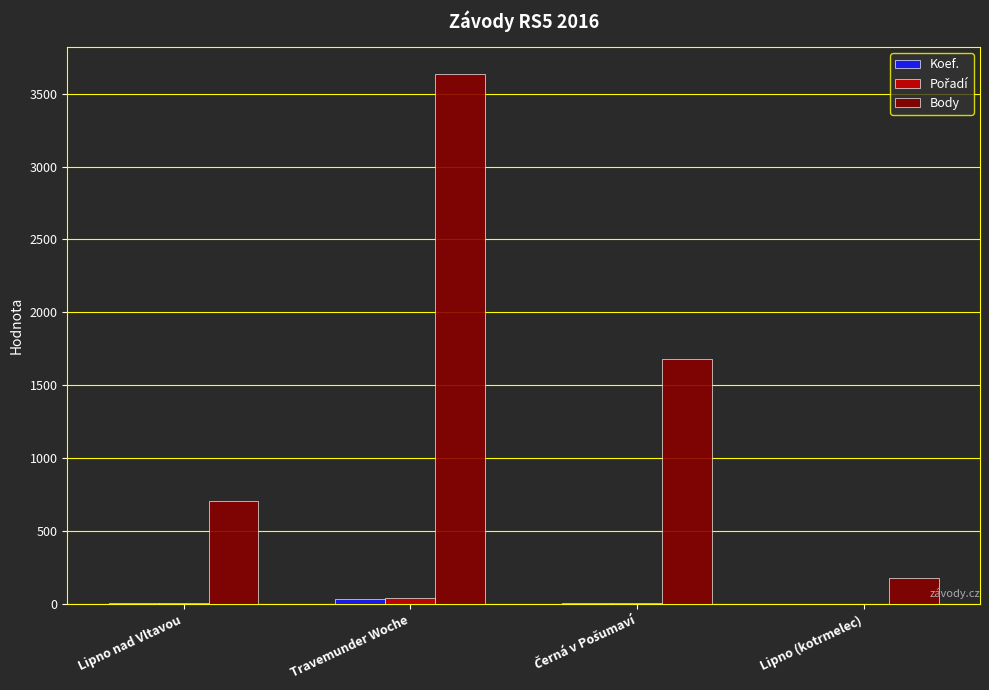

Which series has the widest spread of values?

Body